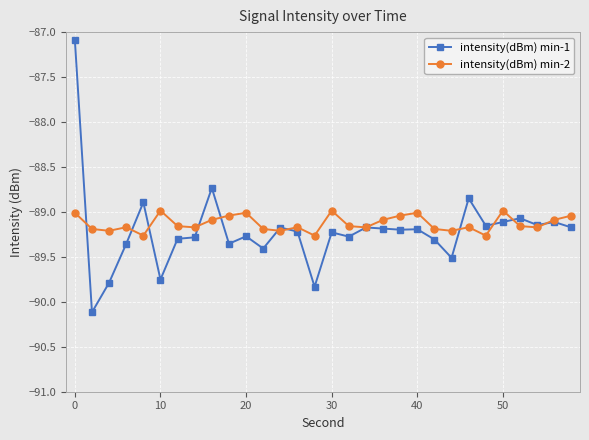

How many lines are shown in the chart?

2